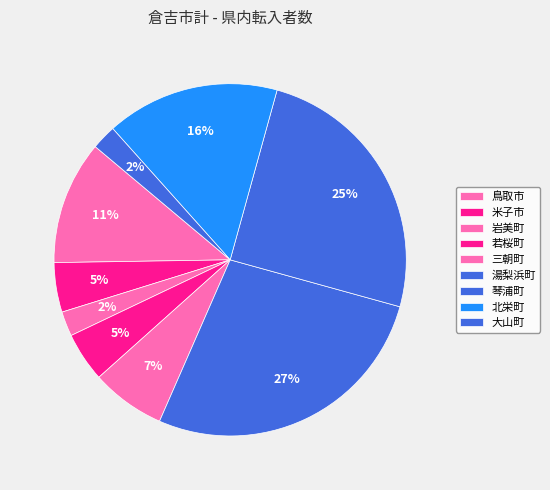

The 三朝町 slice represents 1% of the pie. True or false?

False